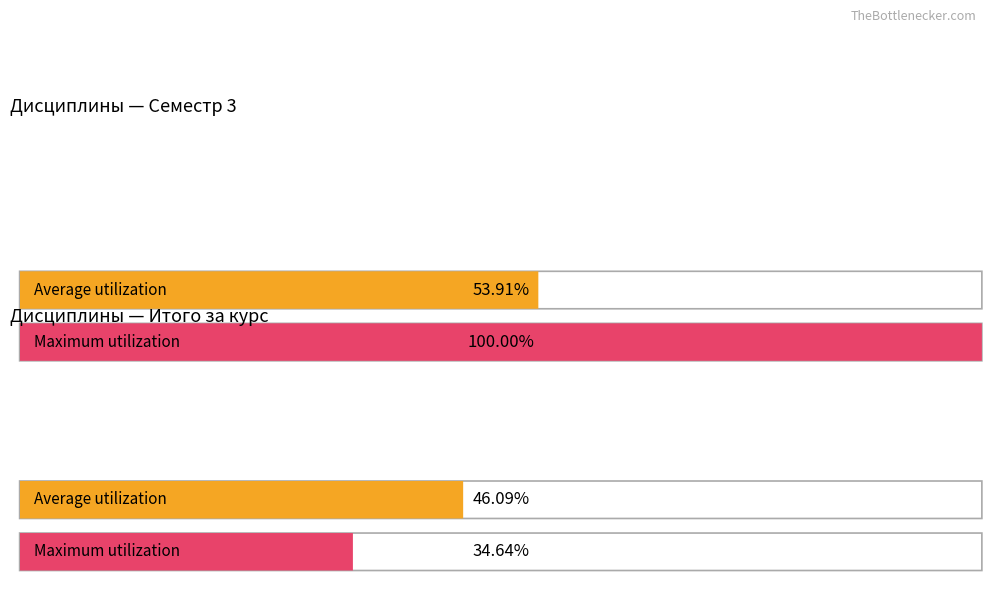

The value of Б1.О.02 at Семестр 3 is 355. True or false?

False